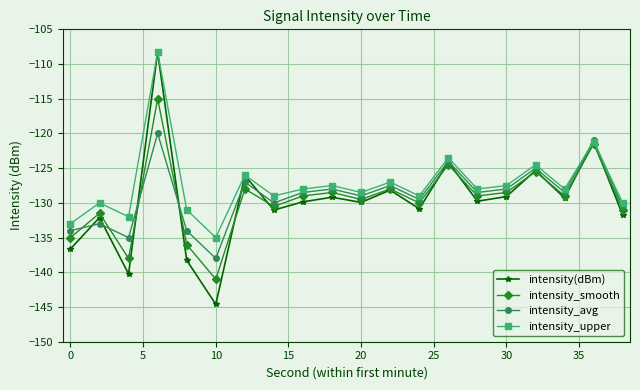

Which series has the largest range (max minus min)?

intensity(dBm)